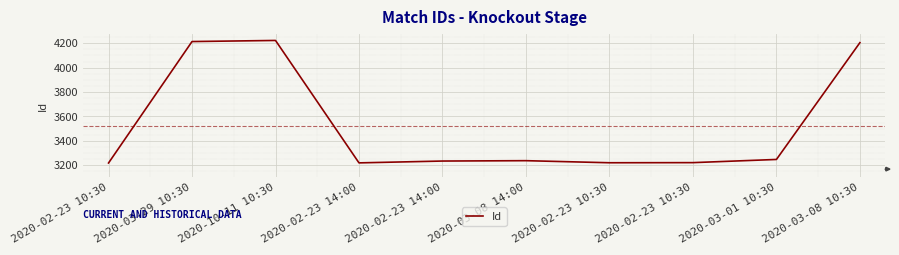

Does the chart have visible grid lines?

Yes